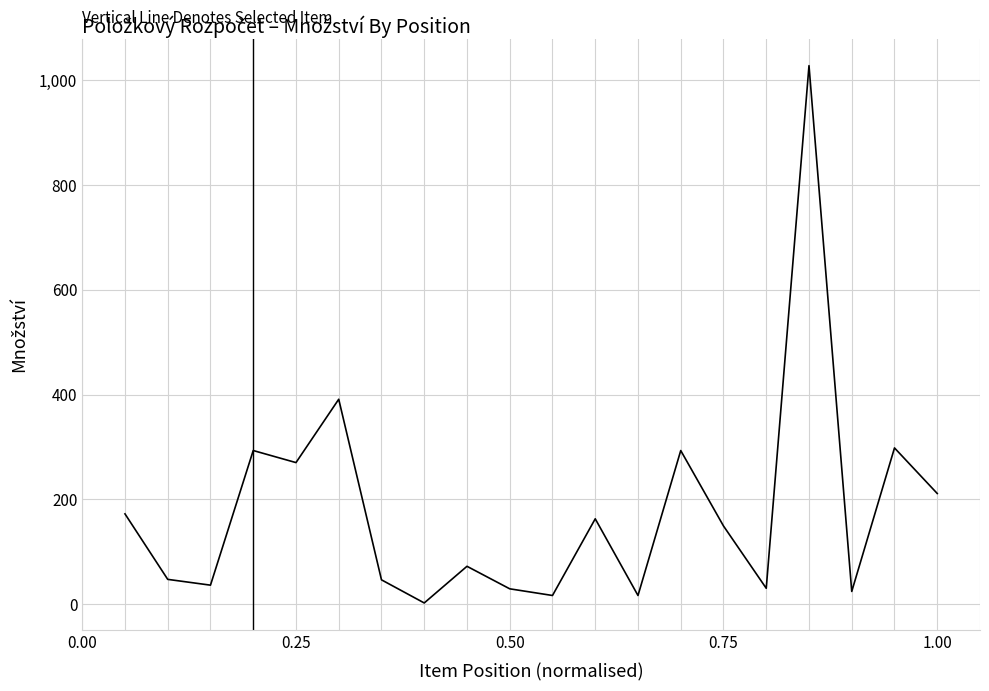

What is the difference between the maximum and minimum values?

1025.9